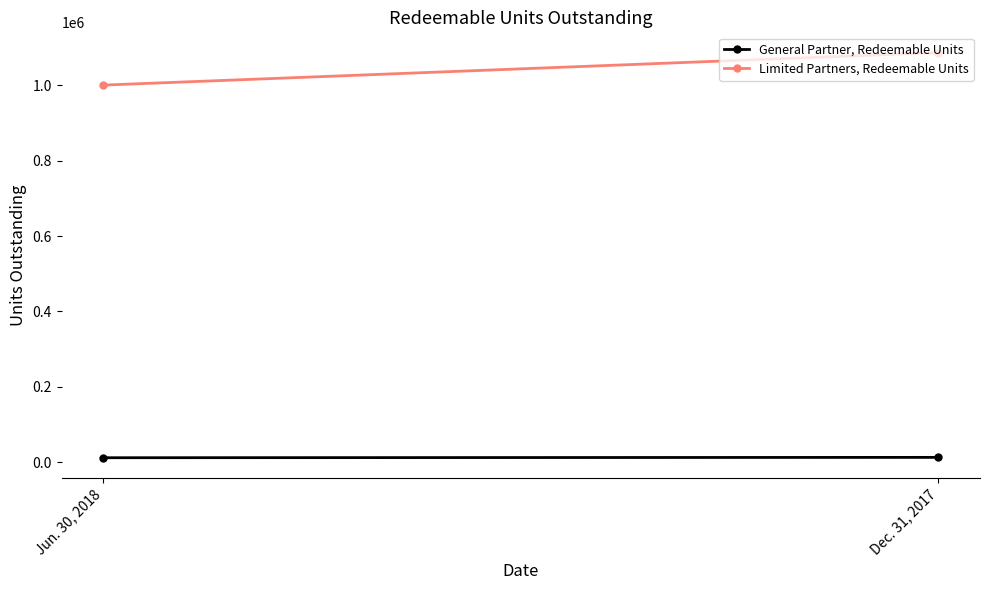

Which series changed the most between Jun. 30, 2018 and Dec. 31, 2017?

Limited Partners, Redeemable Units